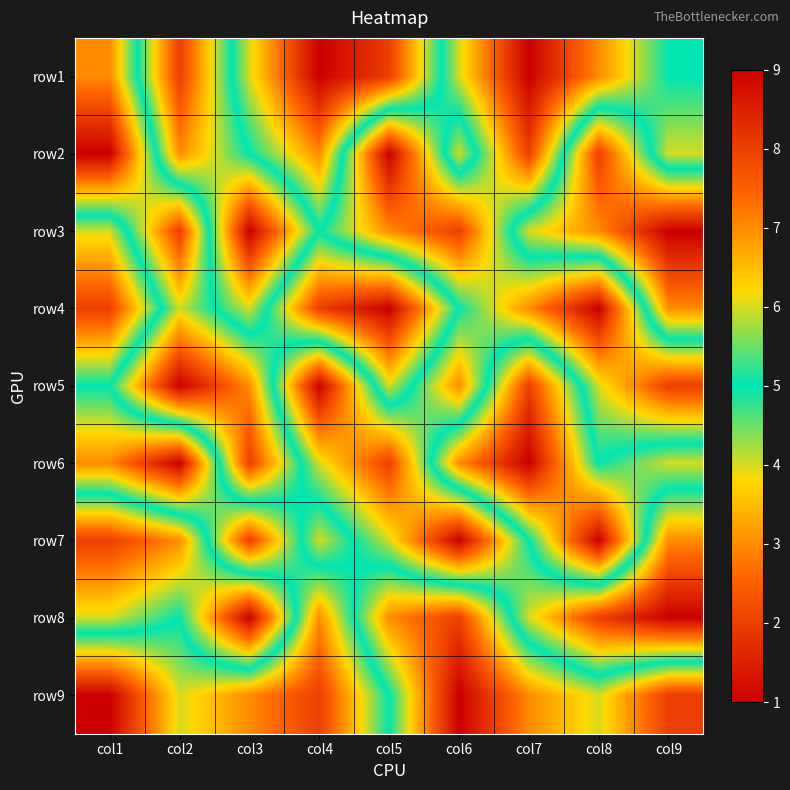

What is the smallest value displayed?

1